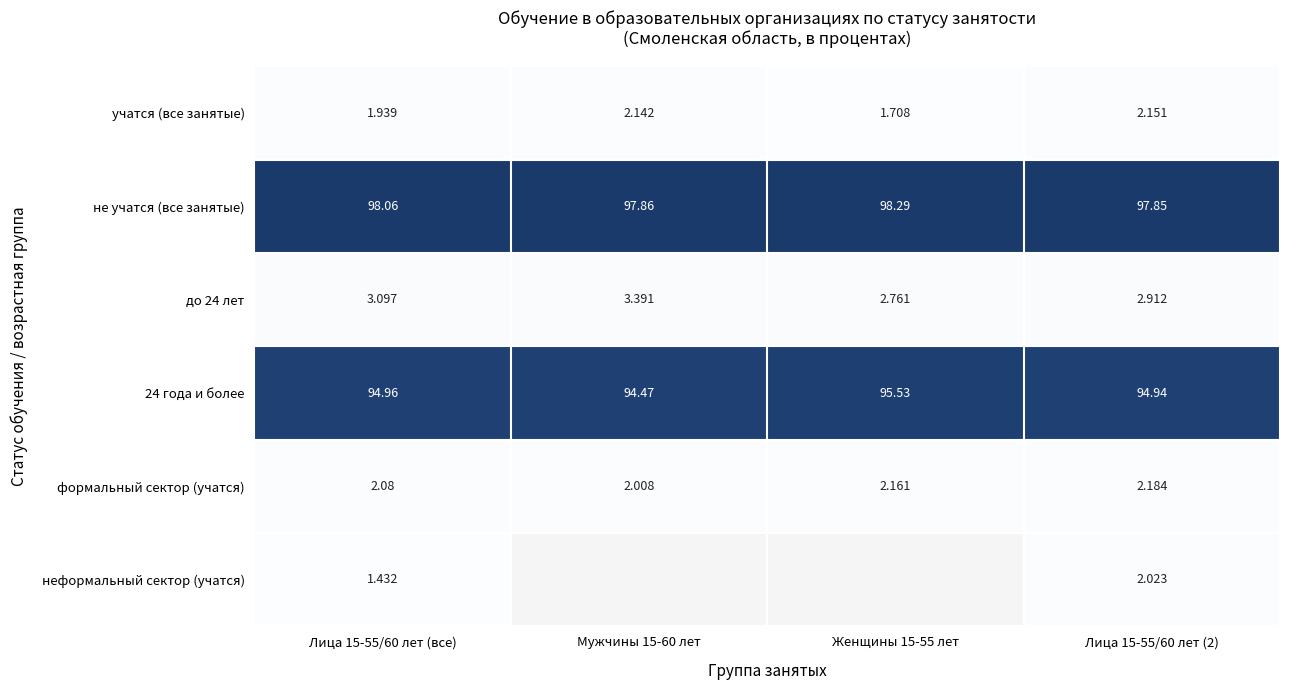

Is the value of формальный сектор (учатся) at Лица 15-55/60 лет (все) greater than the value of до 24 лет at Лица 15-55/60 лет (2)?

No